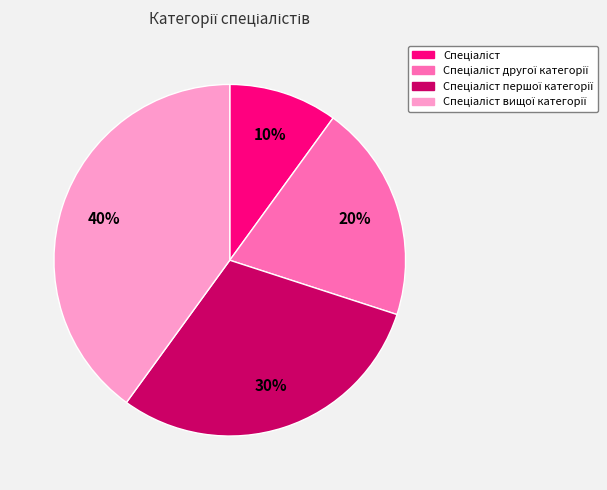

Is there a majority slice in this chart?

No